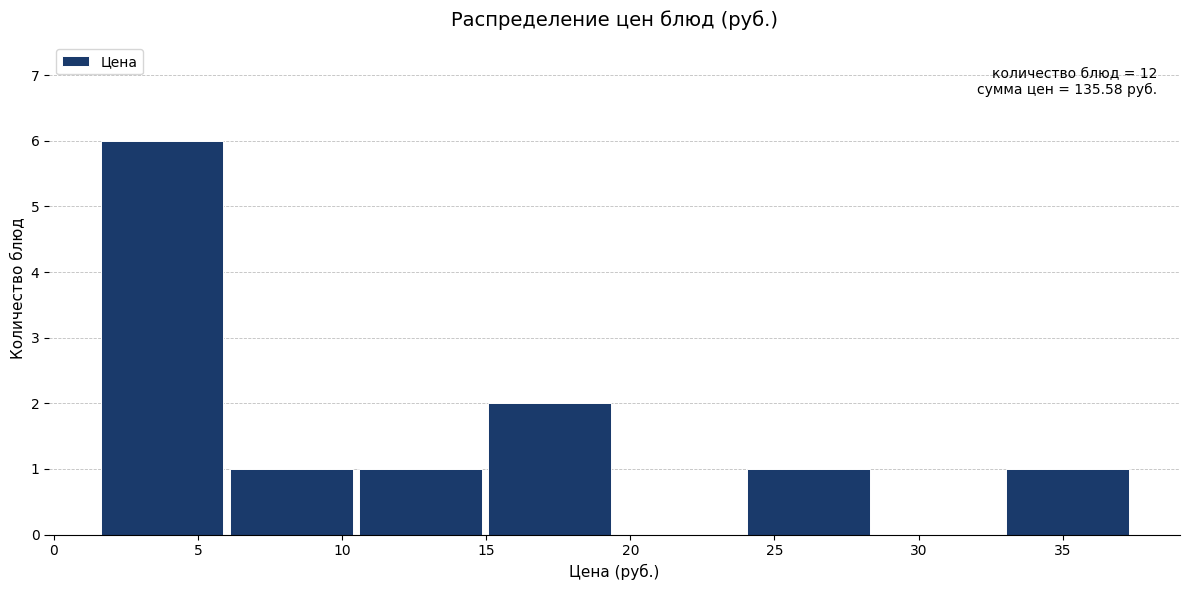

Which range on the x-axis has the tallest bar?

1.5 to 6.0